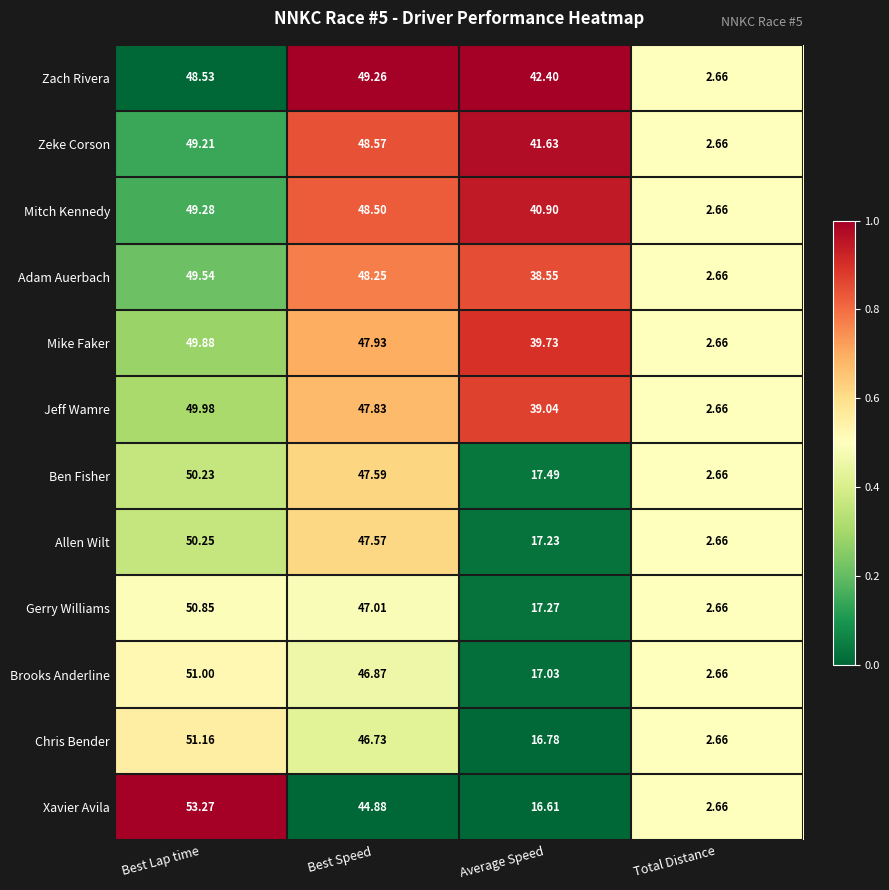

Which series has the largest total across all categories?

Zach Rivera